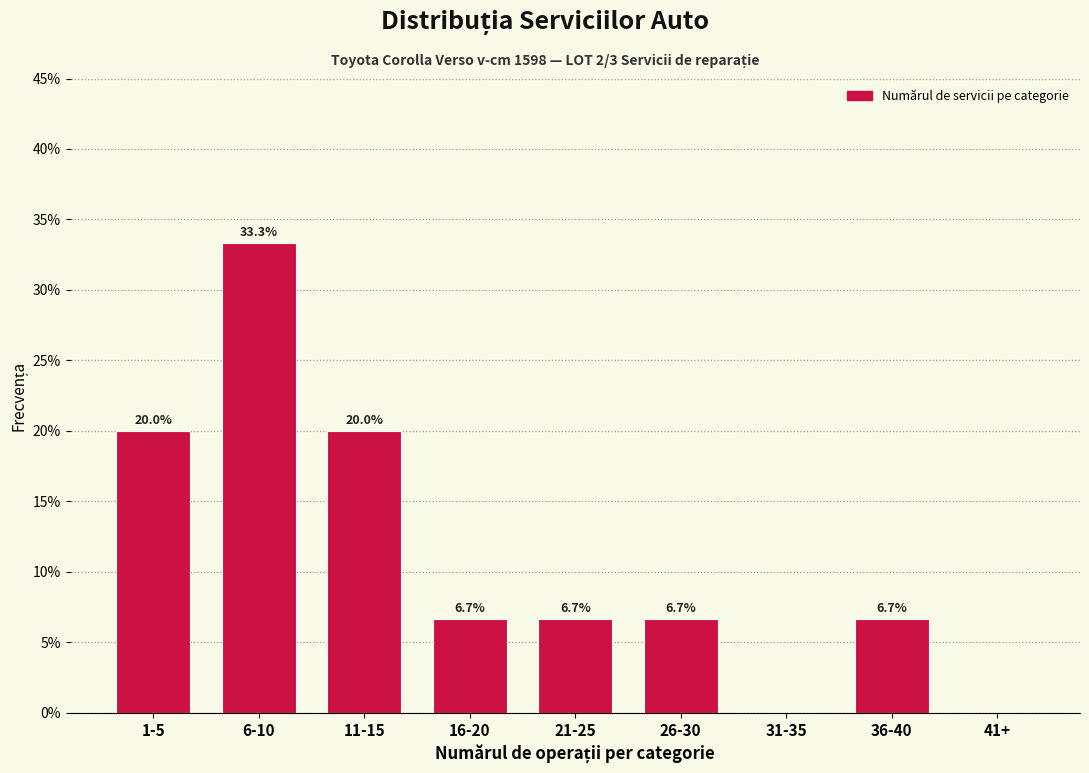

Reading right to left, what are all the values shown in this chart?

41+=0.0	36-40=6.7	31-35=0.0	26-30=6.7	21-25=6.7	16-20=6.7	11-15=20.0	6-10=33.3	1-5=20.0